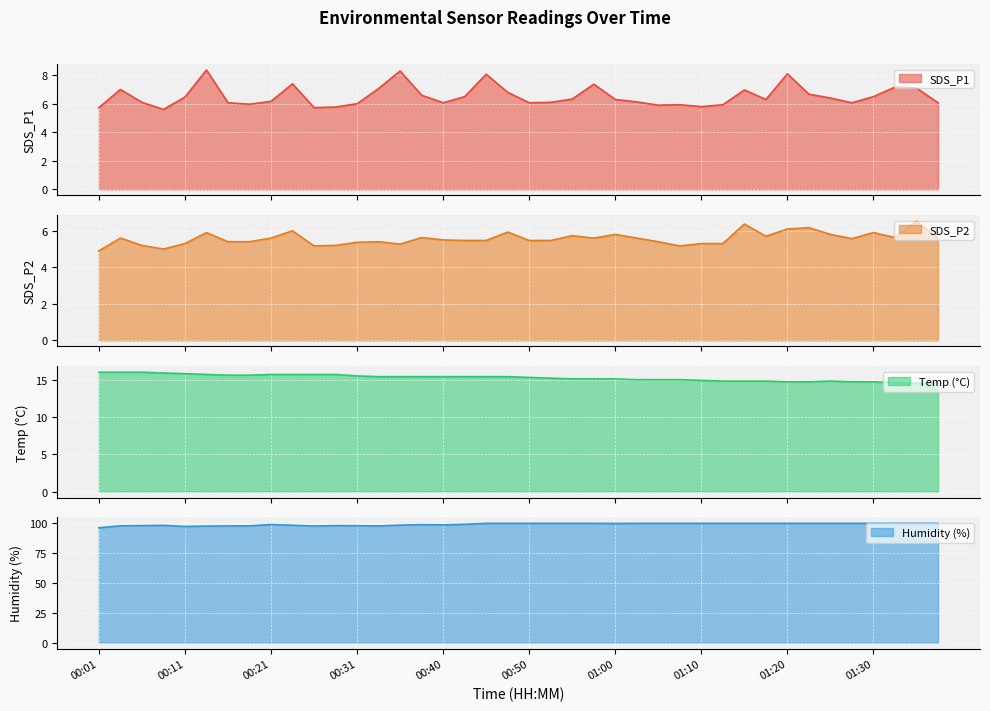

What position from the left is 01:05?

27